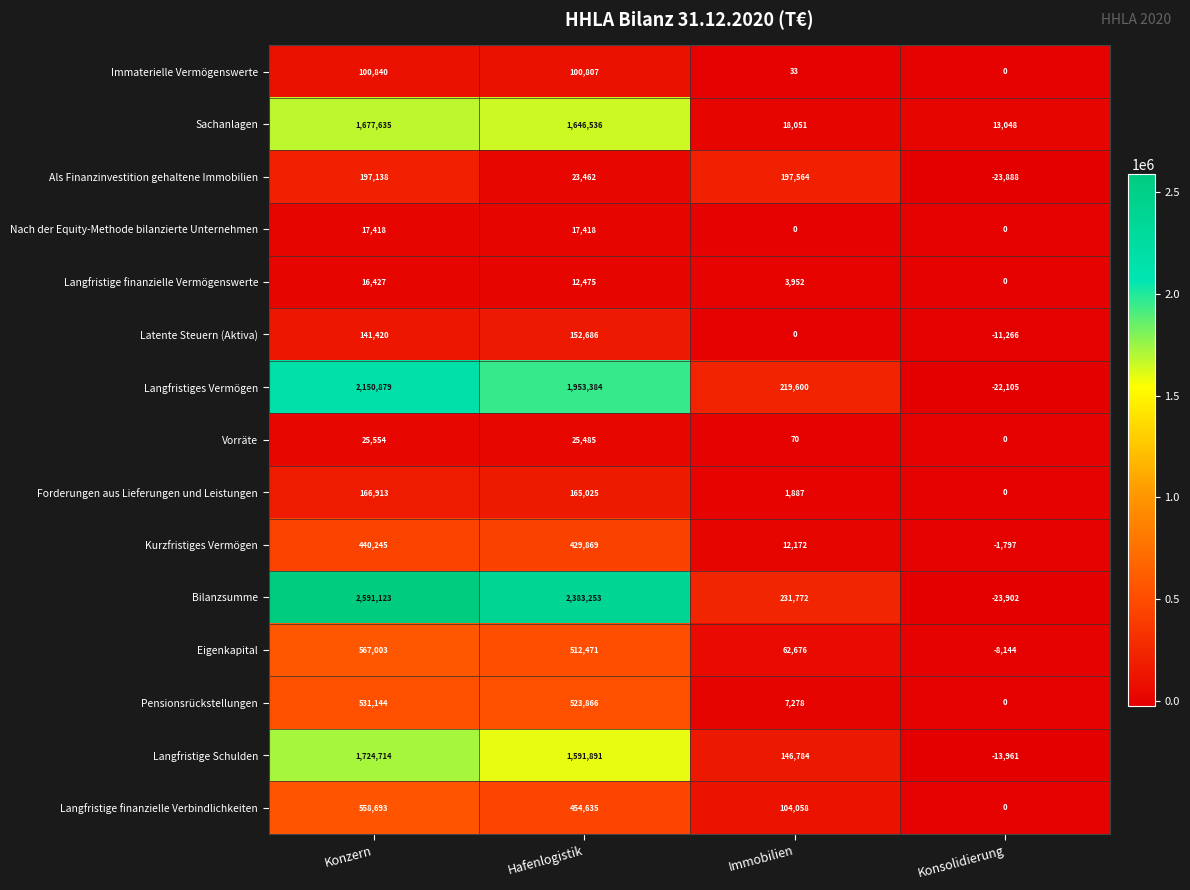

How many positive values does the Nach der Equity-Methode bilanzierte Unternehmen series have?

2